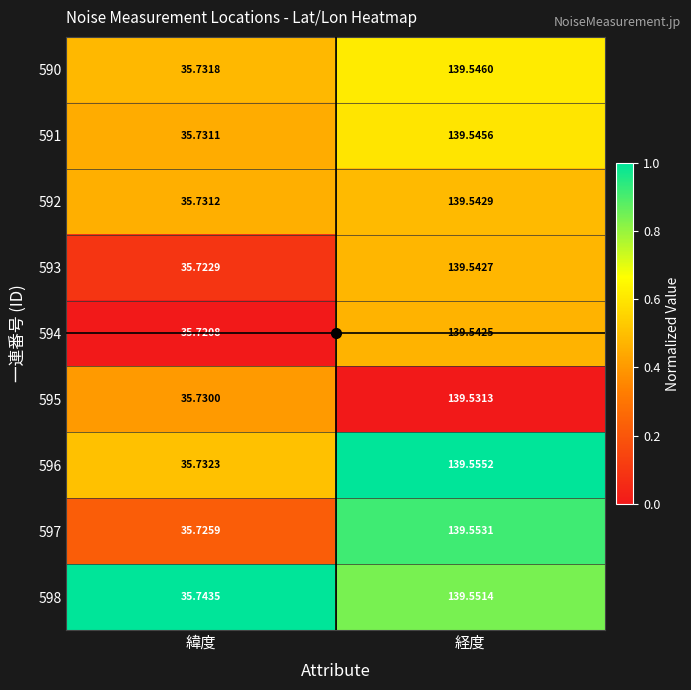

At which category is the sum across all series the highest?

経度